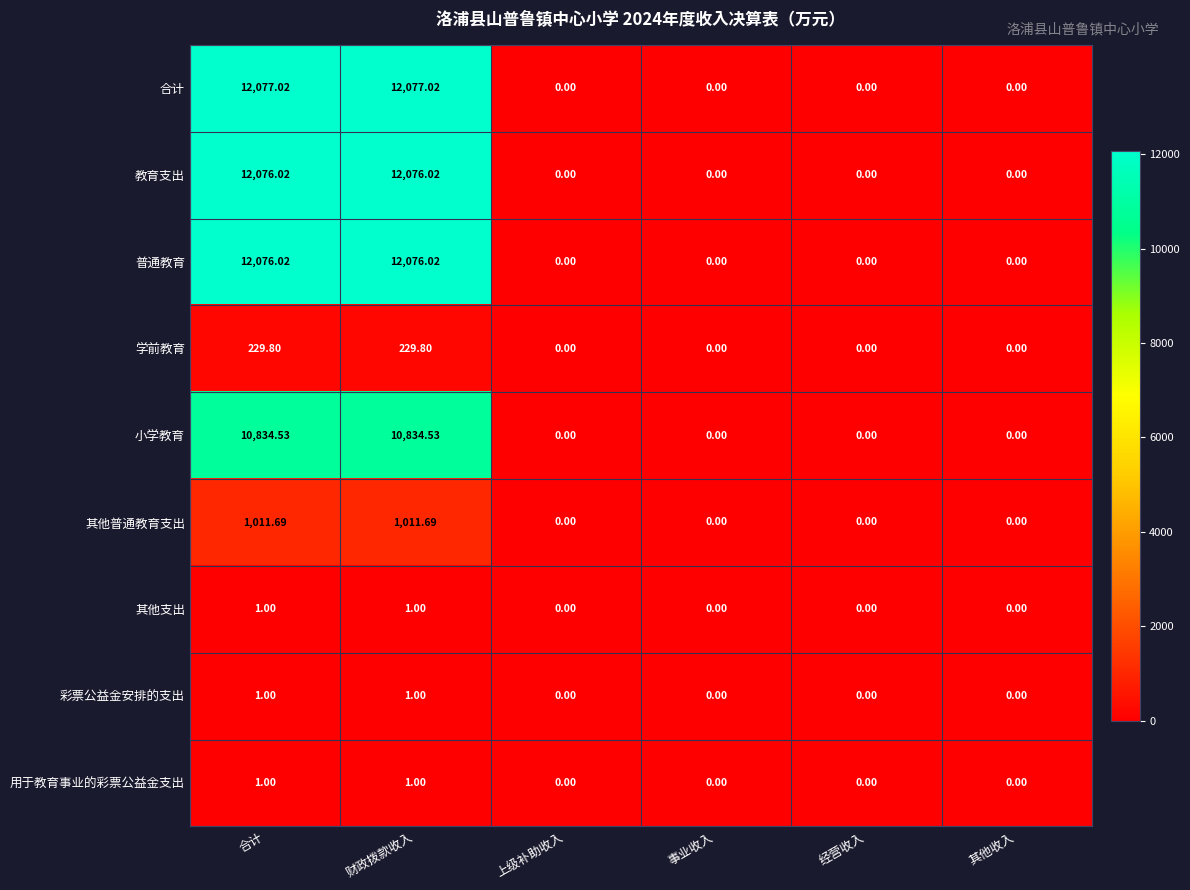

Which series has the largest total across all categories?

合计